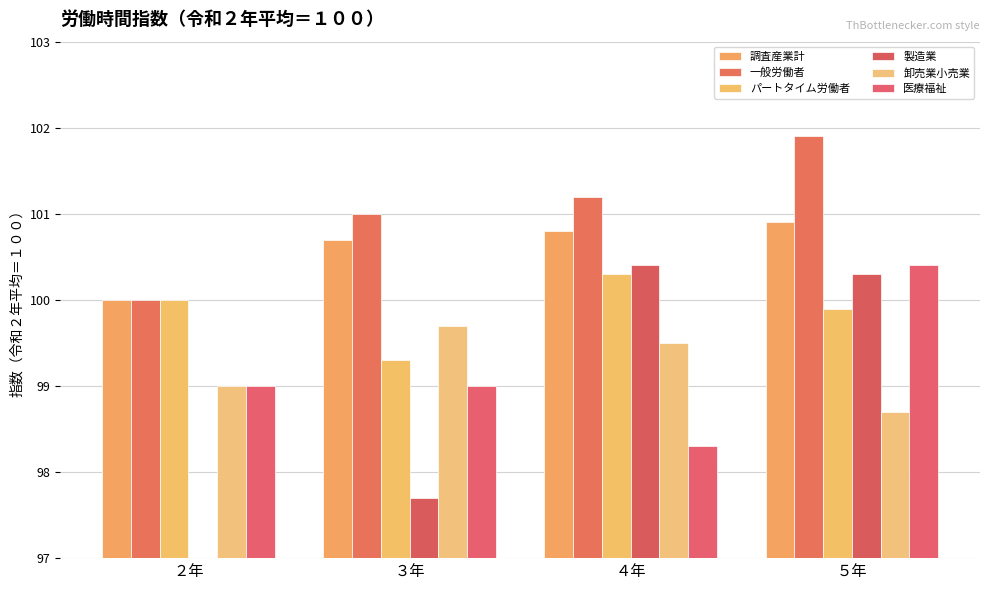

Is the value of 医療福祉 at ５年 greater than the value of パートタイム労働者 at ３年?

Yes